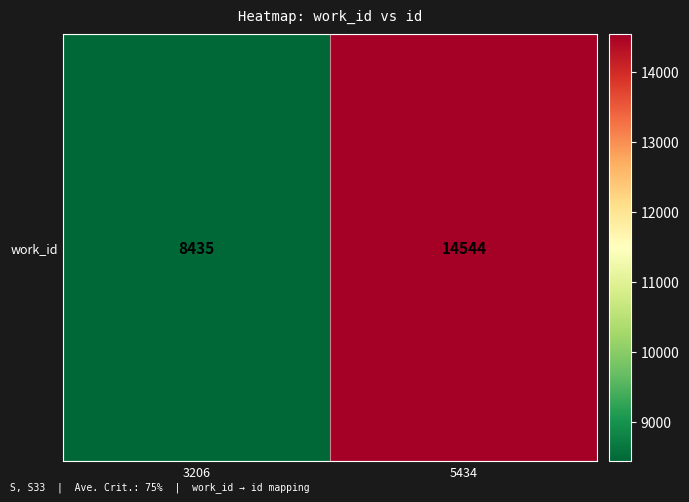

Approximately how many times larger is the value at 5434 compared to 3206?

1.7